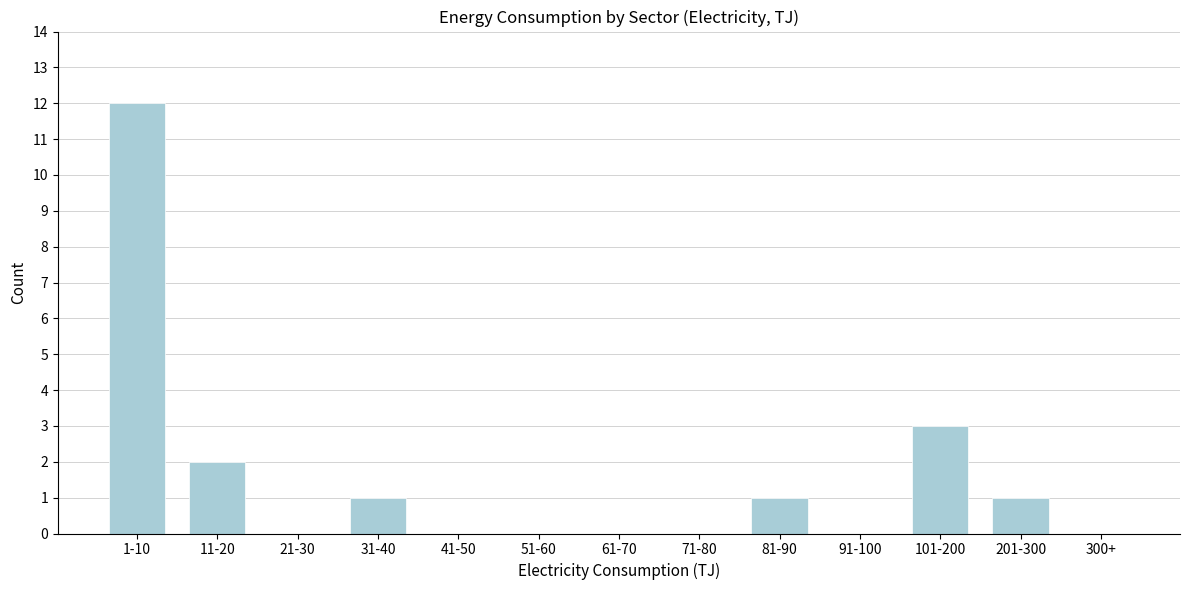

Reading left to right, what are all the values shown in this chart?

1-10=12	11-20=2	21-30=0	31-40=1	41-50=0	51-60=0	61-70=0	71-80=0	81-90=1	91-100=0	101-200=3	201-300=1	300+=0